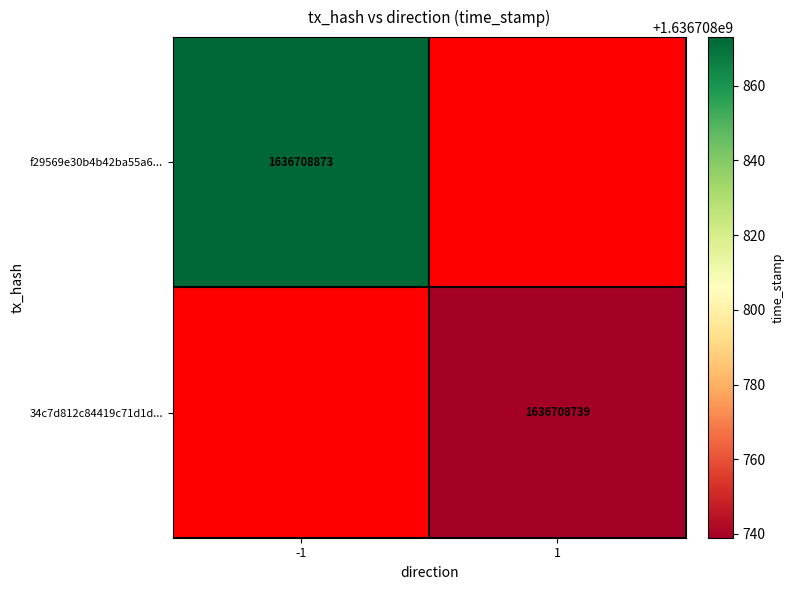

Reading left to right, what are all the values shown in this chart?

f29569e30b4b42ba55a692aeead17c54430a07d: -1	1636708873
34c7d812c84419c71d1d7d78301d9a87980d87f: 1	1636708739